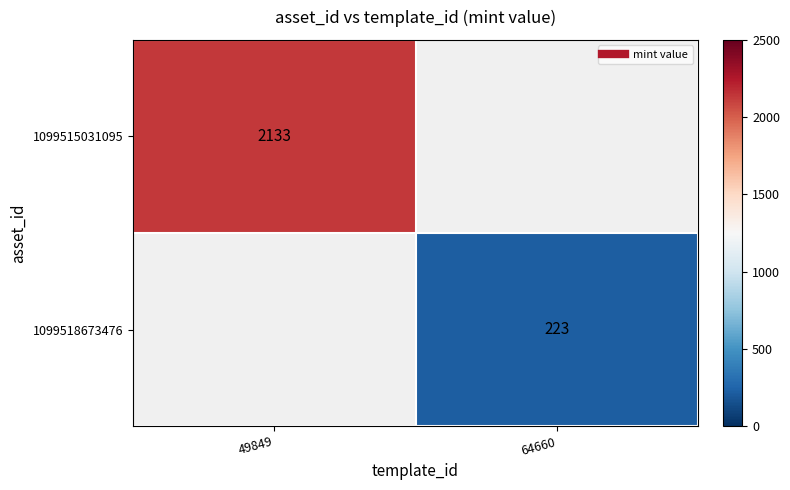

At 49849, list the series in order from smallest to largest.

1099515031095, 1099518673476